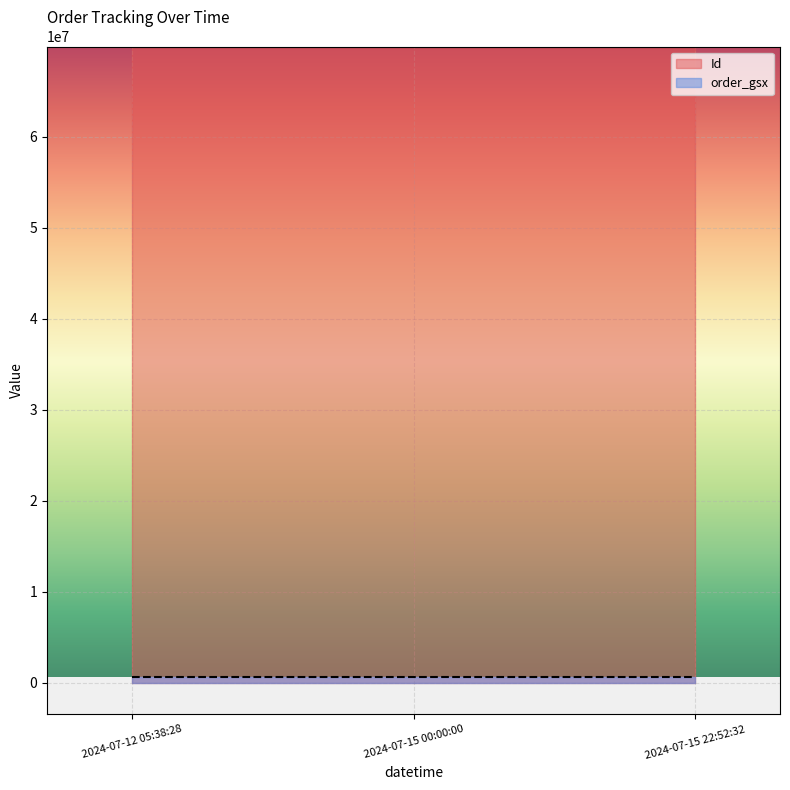

Read the Id value at 2024-07-15 00:00:00.

69871871